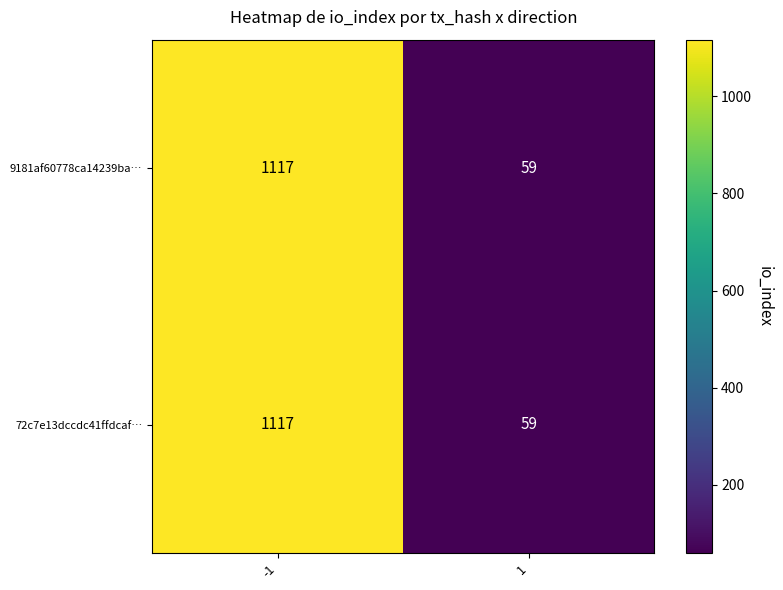

The value of 72c7e13dccdc41ffdcaf… at 1 is 59. True or false?

True